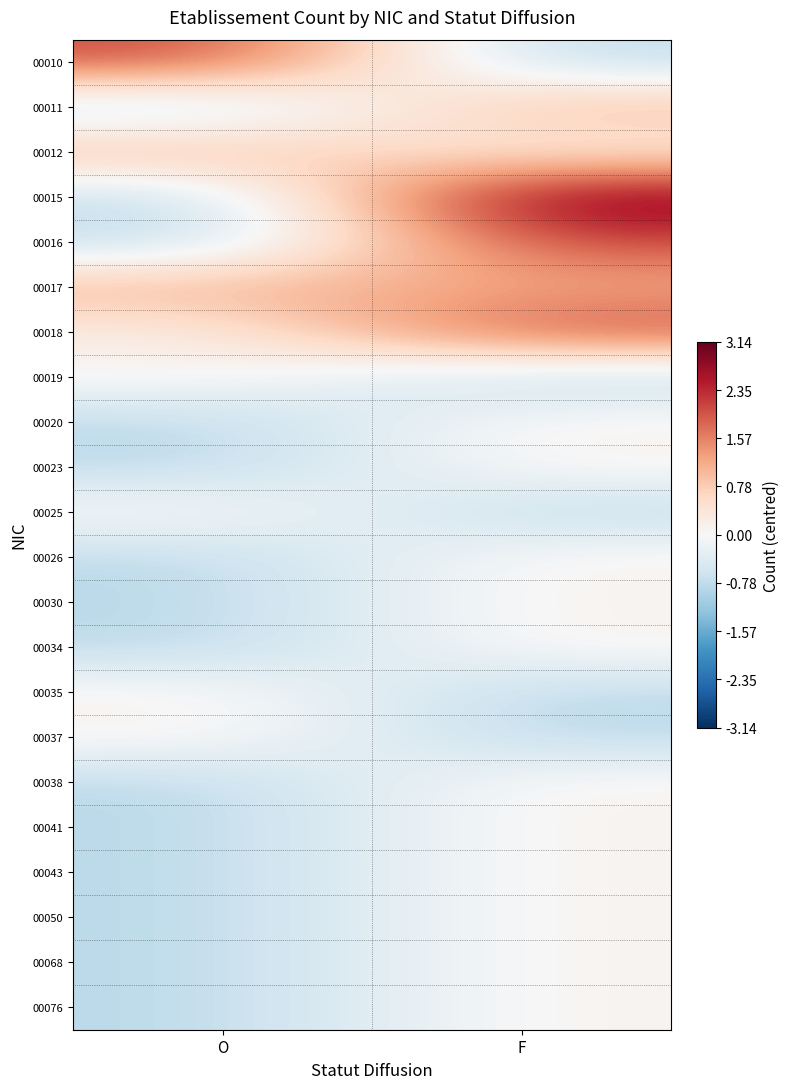

Which series has the largest range (max minus min)?

00015